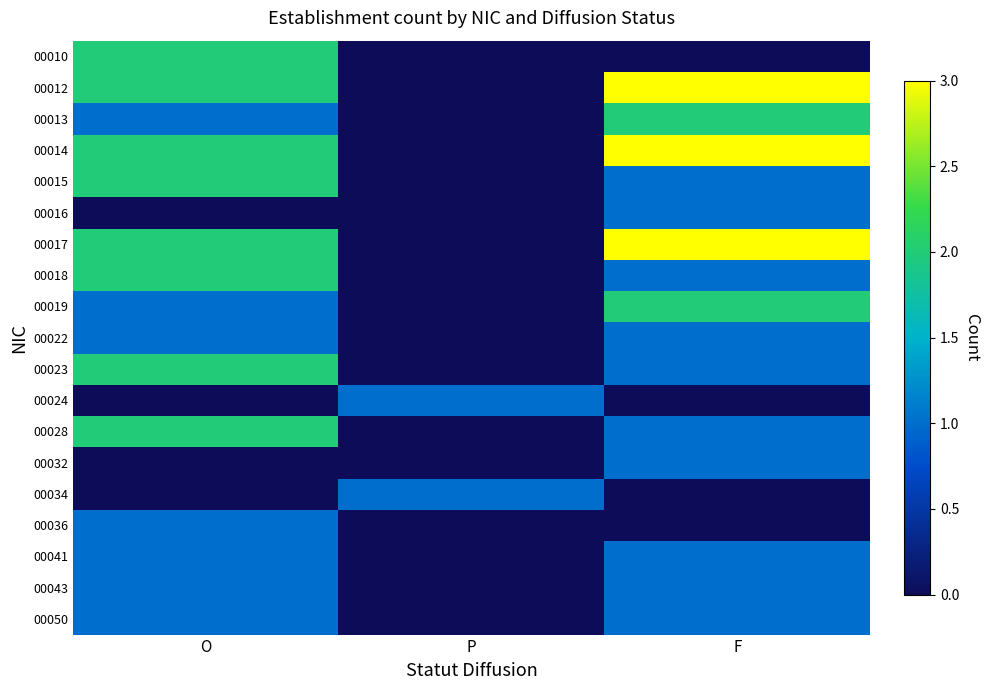

Count the number of data series in this chart.

19